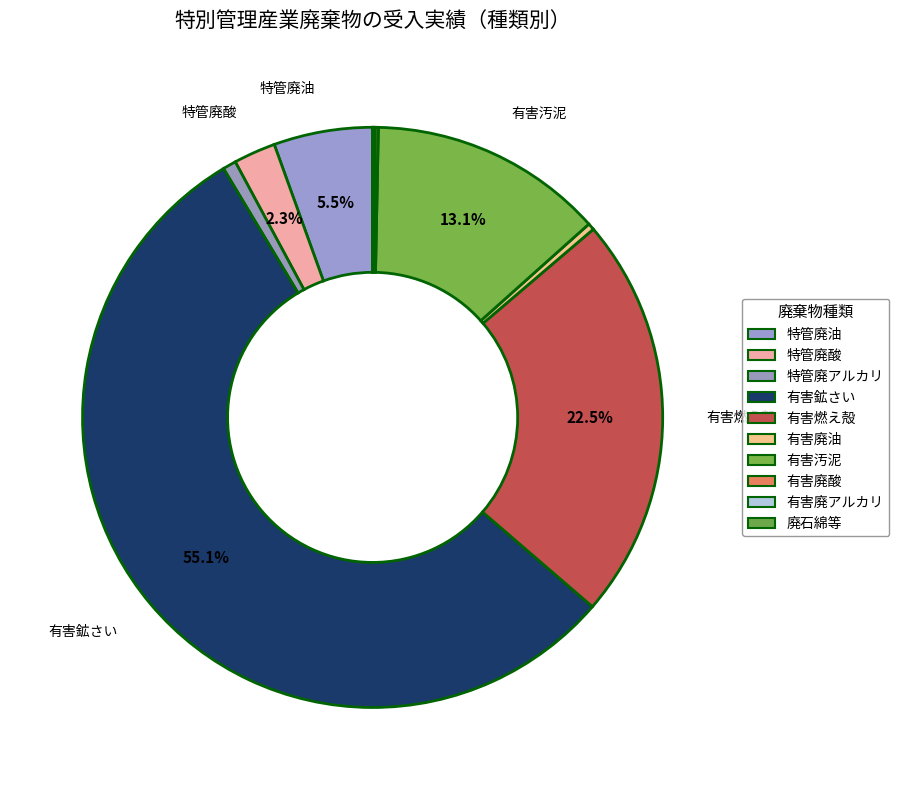

To the nearest percent, what percentage of the pie is 有害燃え殻?

23%